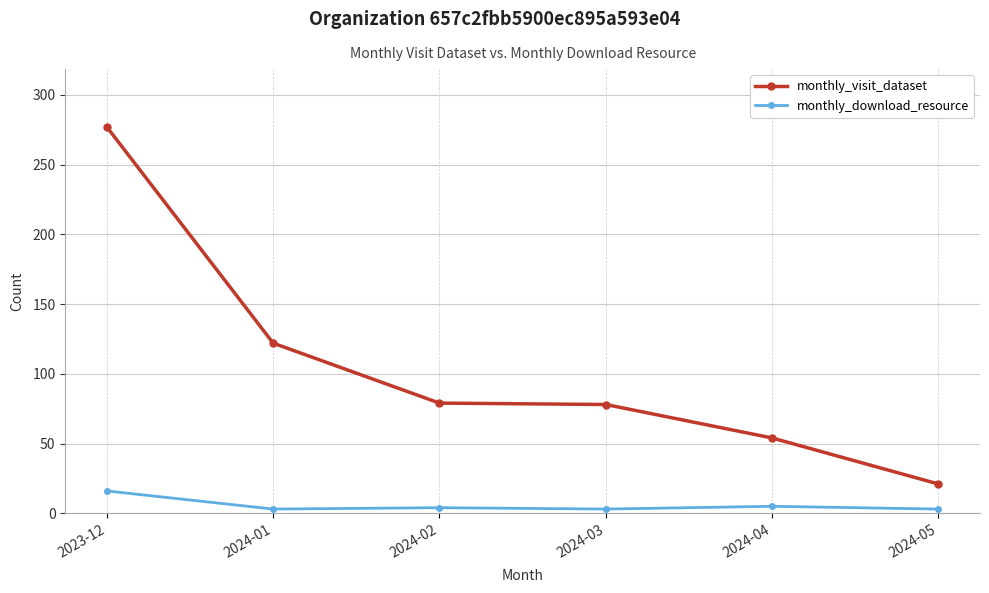

How many categories are shown in the chart?

6